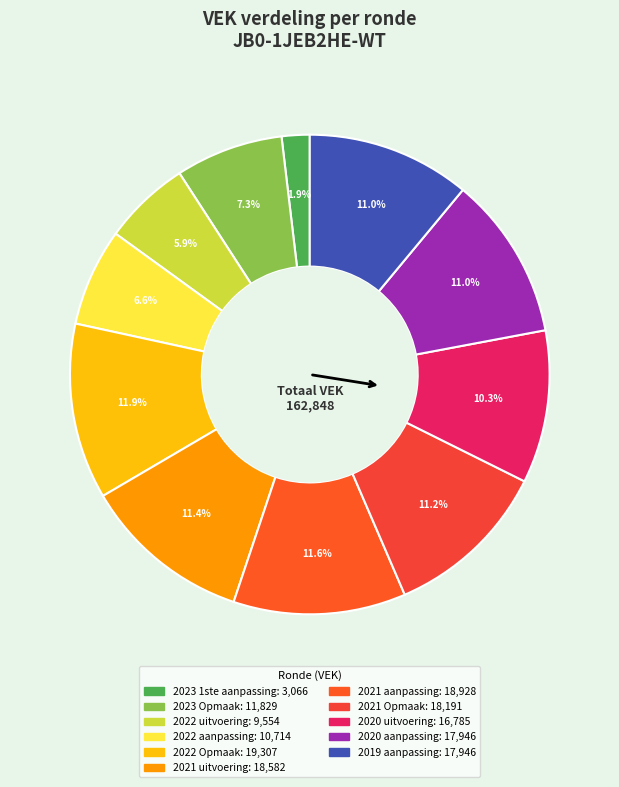

Is 2022 uitvoering the majority of the pie?

No